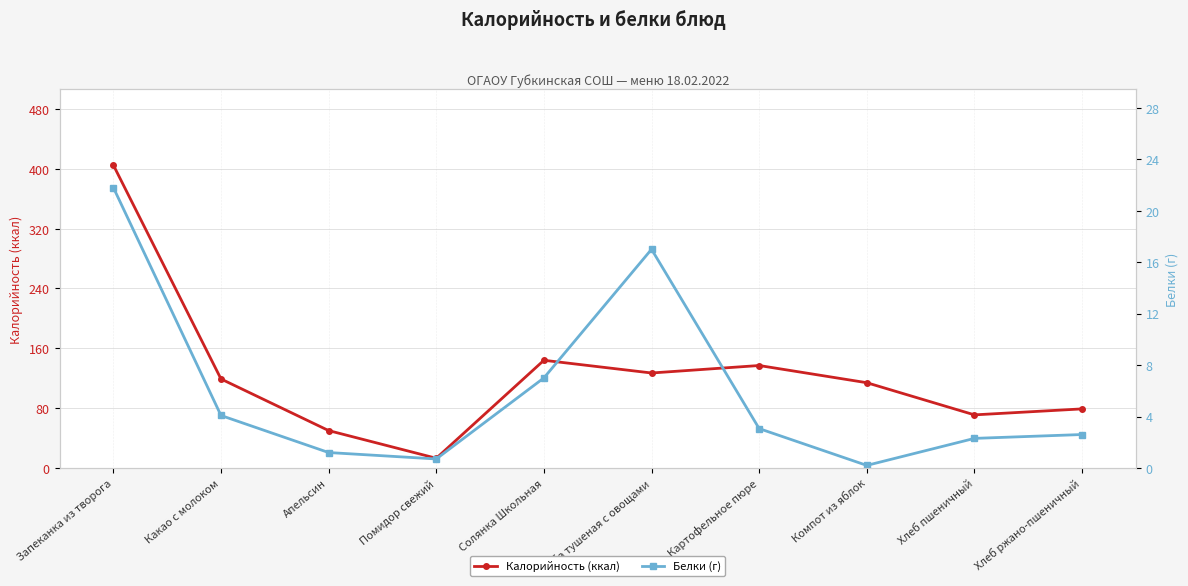

Reading left to right, list all the values displayed in this chart.

Калорийность (ккал): Запеканка из творога=405.0	Какао с молоком=119.0	Апельсин=50.0	Помидор свежий=13.0	Солянка Школьная=144.0	Рыба тушеная с овощами=127.0	Картофельное пюре=137.0	Компот из яблок=114.0	Хлеб пшеничный=71.0	Хлеб ржано-пшеничный=79.0
Белки (г): Запеканка из творога=21.8	Какао с молоком=4.1	Апельсин=1.2	Помидор свежий=0.7	Солянка Школьная=7.0	Рыба тушеная с овощами=17.0	Картофельное пюре=3.1	Компот из яблок=0.2	Хлеб пшеничный=2.3	Хлеб ржано-пшеничный=2.6